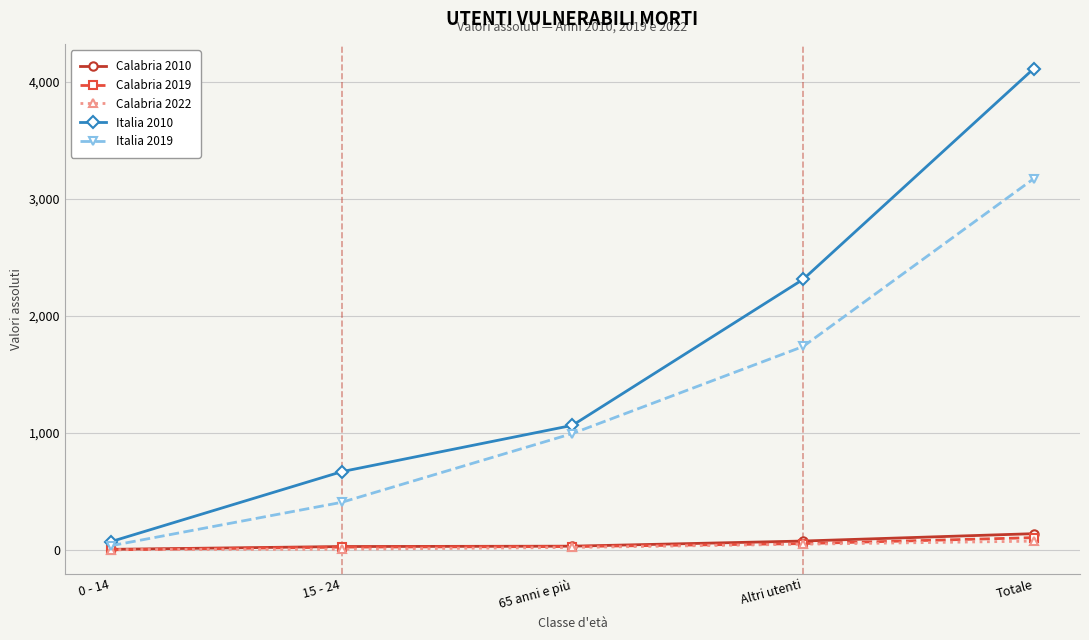

True or false: Italia 2019 has more than 1 points higher than both neighbors.

False